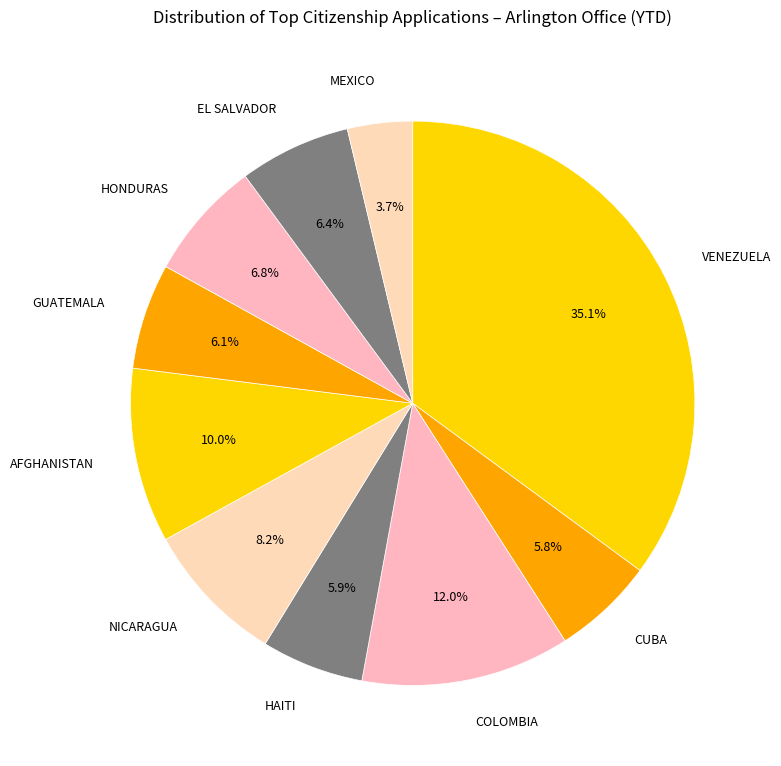

Do CUBA and EL SALVADOR together represent more than half of the pie?

No